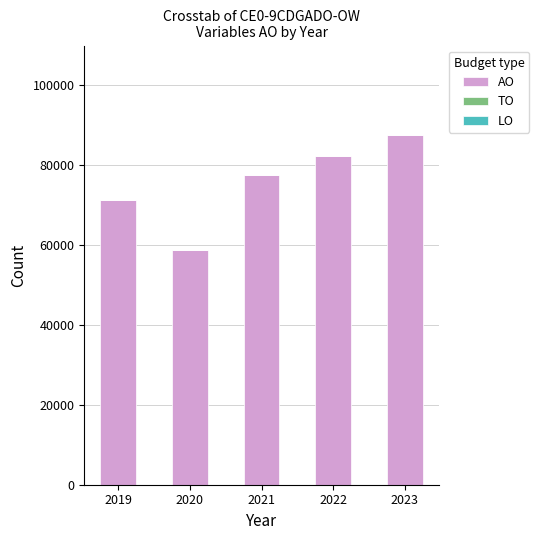

Is it true that the value at 2020 is 23751?

False